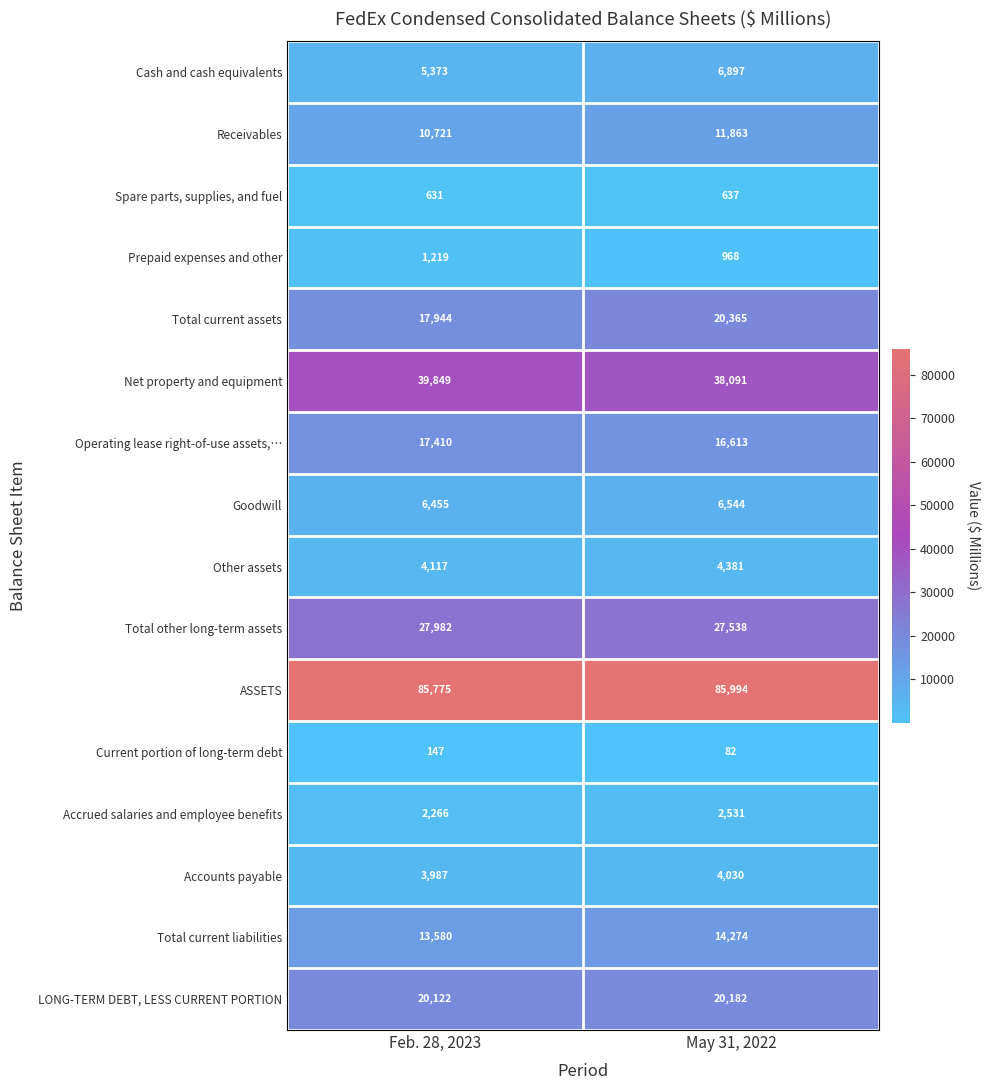

Which series has the largest total across all categories?

ASSETS